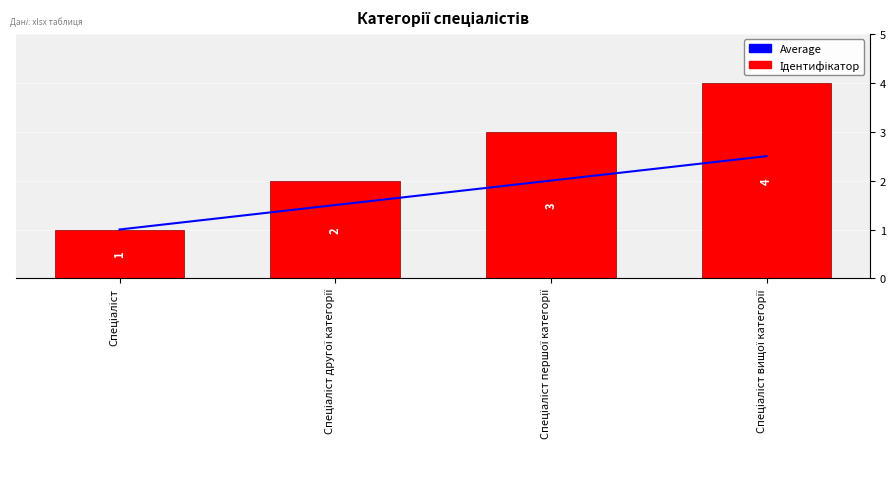

What is the average value of the Average (Ідентифікатор) series?

1.8